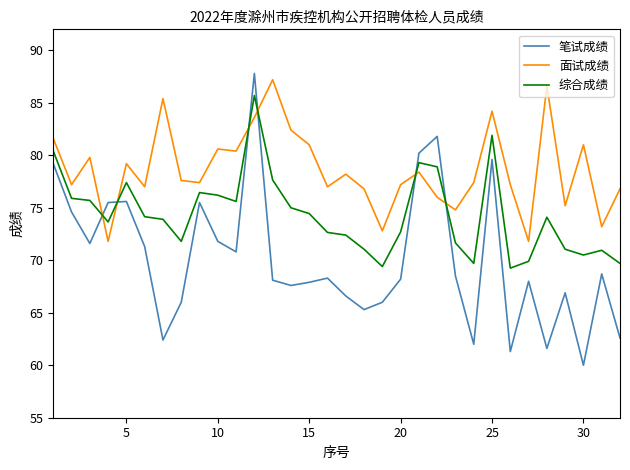

What is the maximum value for 面试成绩?

87.2